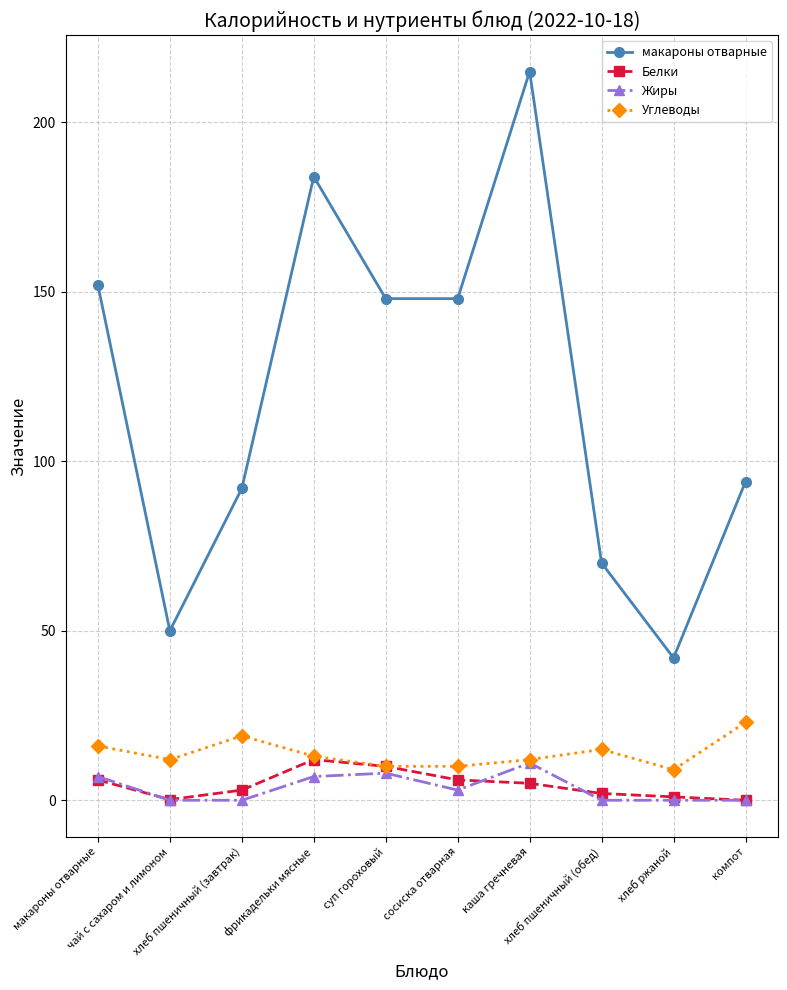

True or false: Жиры has more than 0 points higher than both neighbors.

True